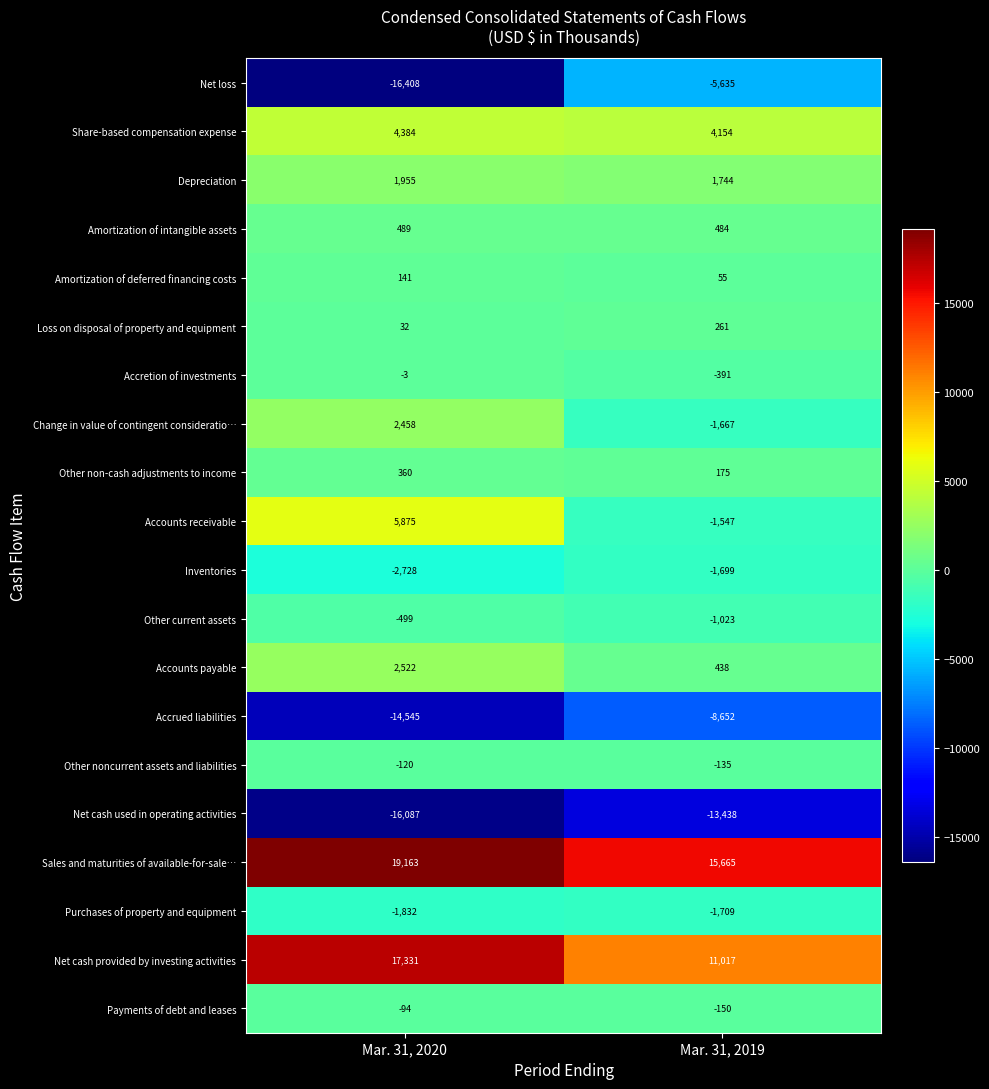

What is the approximate value of Other current assets at Mar. 31, 2019, to the nearest 10?

-1020